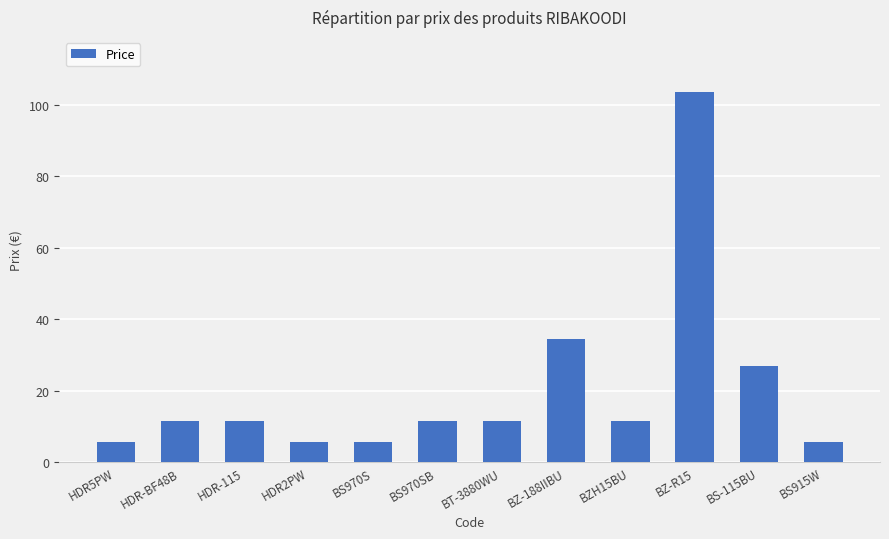

Which has a higher value, BZ-R15 or BS915W?

BZ-R15